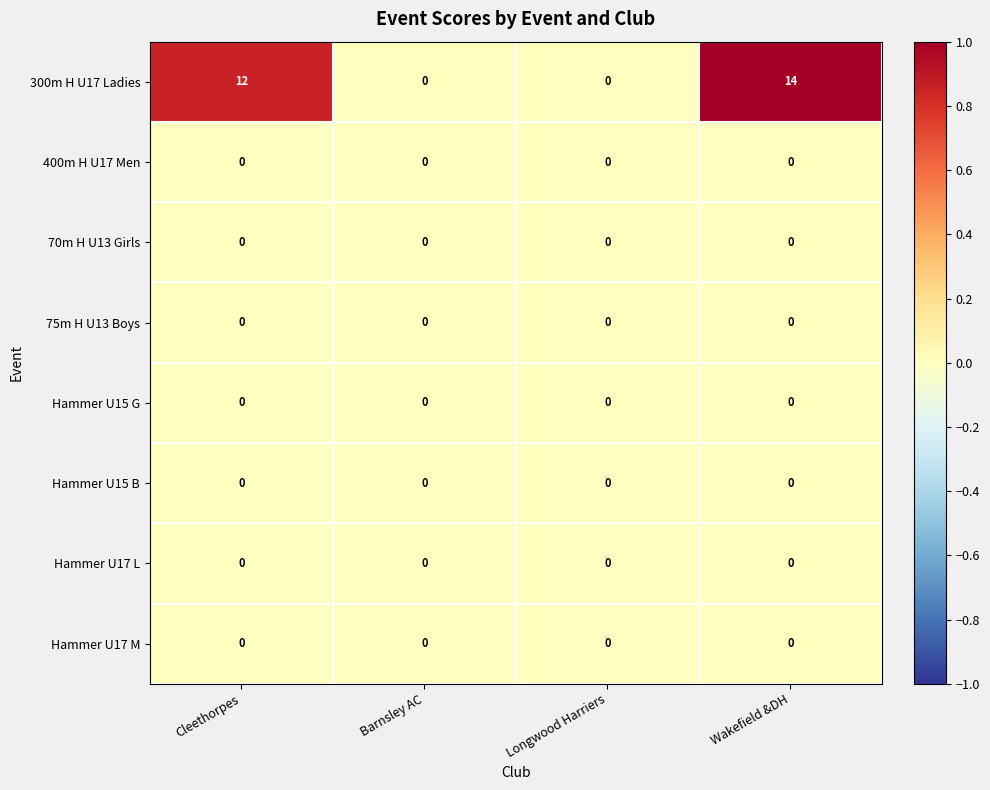

Between Barnsley AC and Wakefield &DH, which series saw the biggest shift?

300m H U17 Ladies